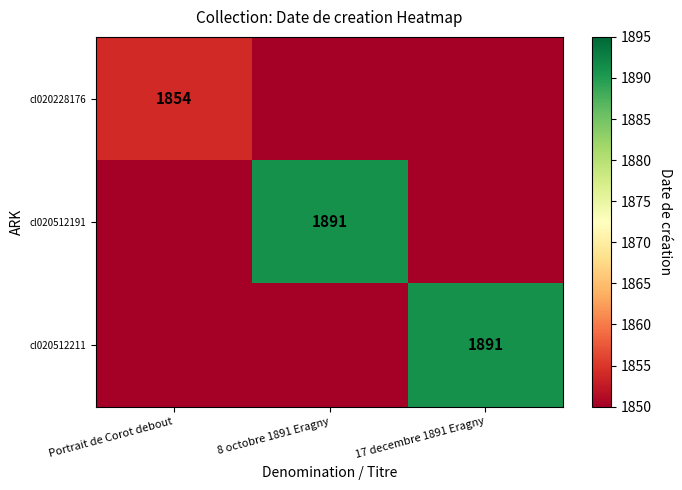

The value of cl020512191 at 8 octobre 1891 Eragny is 1302. True or false?

False